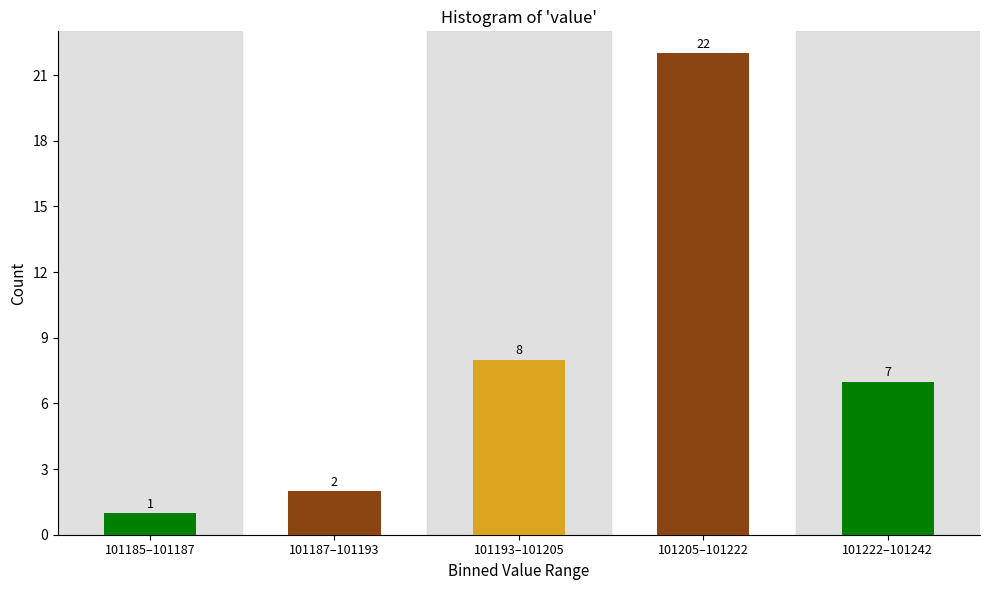

Reading left to right, transcribe all the data shown in this chart.

101185–101187=1	101187–101193=2	101193–101205=8	101205–101222=22	101222–101242=7